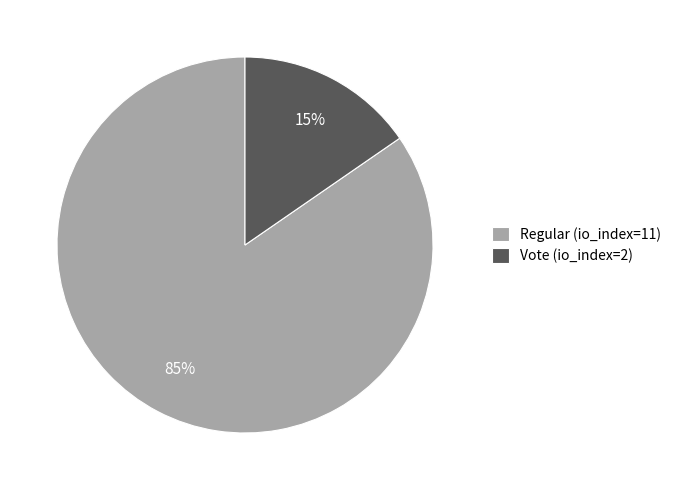

Count the number of slices in the pie.

2